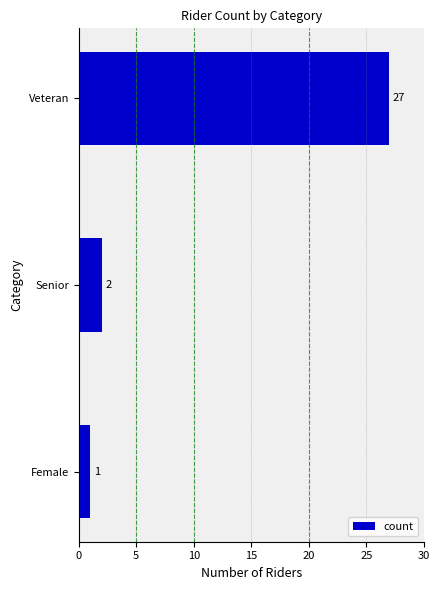

How many bars are there in total?

3